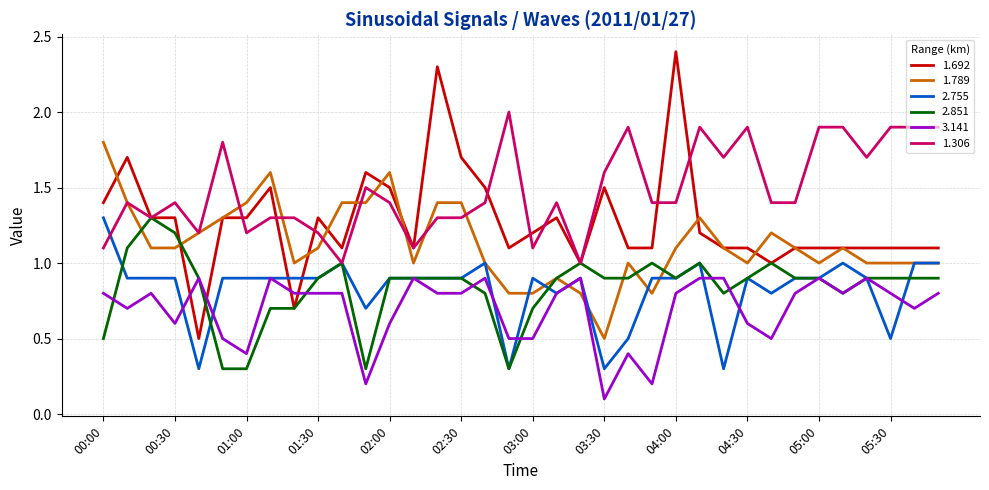

True or false: 3.141 and 1.789 cross at least once.

True